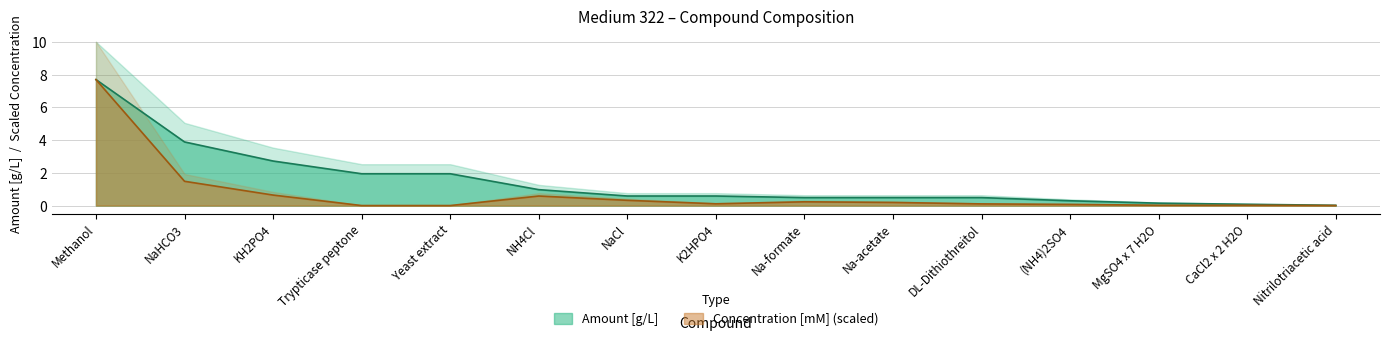

True or false: Concentration [mM] and Amount [g/L] intersect in this chart.

False